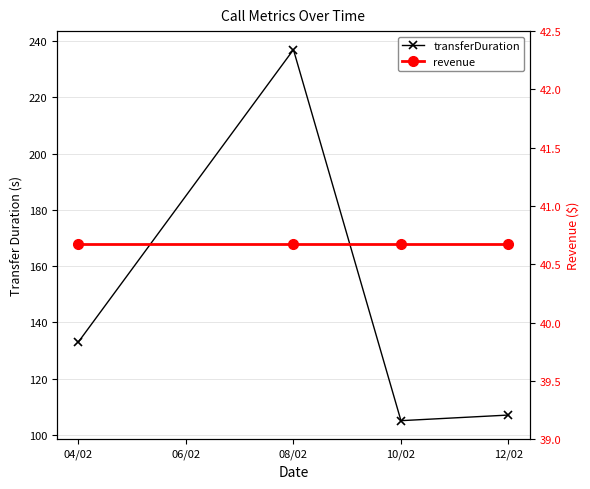

True or false: revenue and transferDuration cross at least once.

False